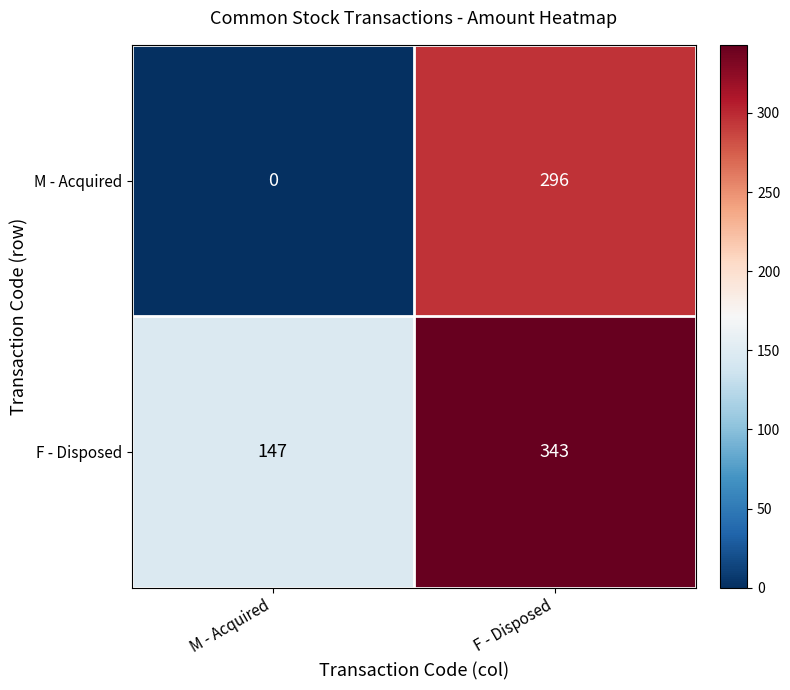

What is the sum of all M - Acquired values?

296